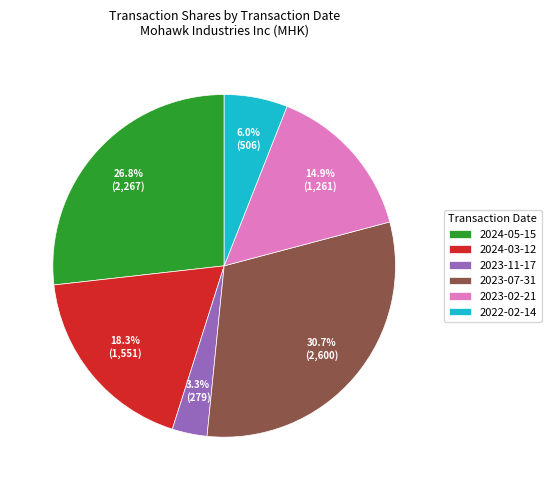

To the nearest percent, what is the difference between the largest and smallest slice percentages?

27%